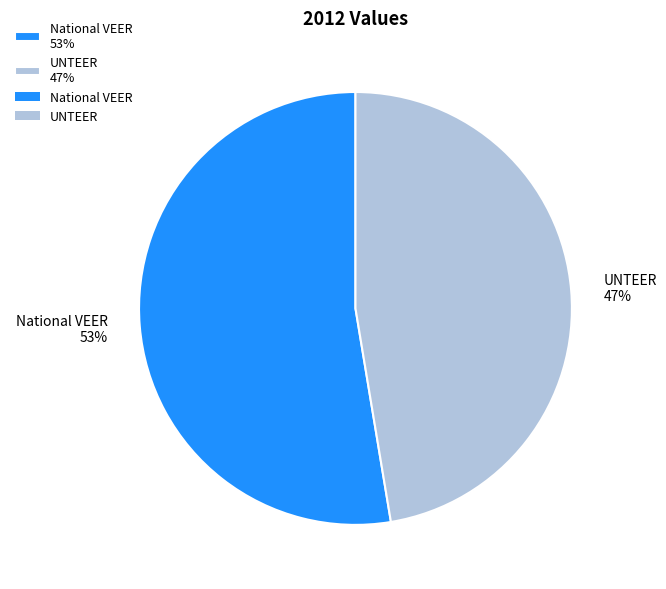

Combined, do UNTEER and National VEER account for over 50%?

Yes